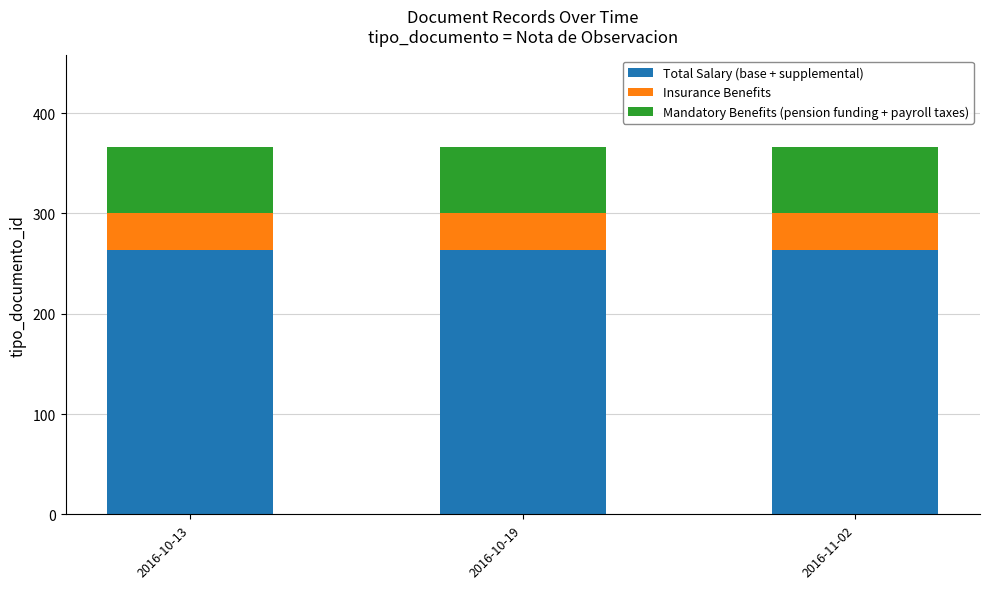

What is the total value across all series at 2016-10-19?

366.0